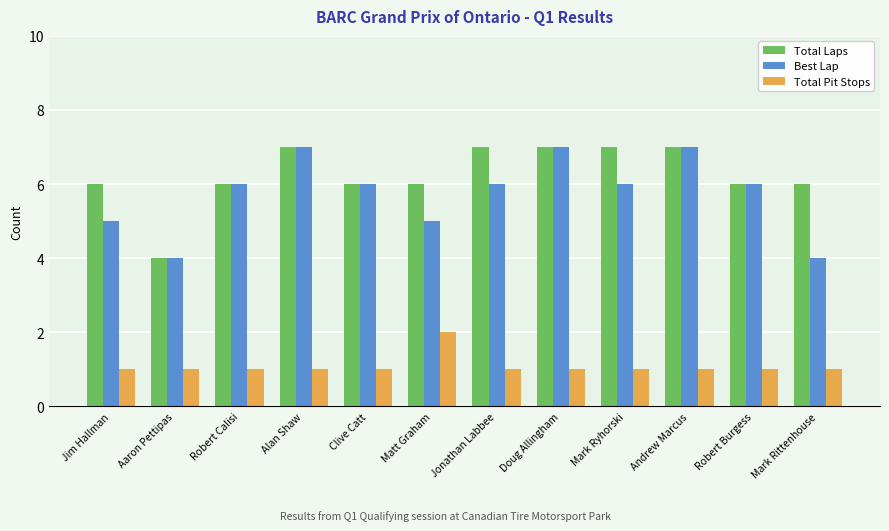

Count the number of categories in the chart.

12